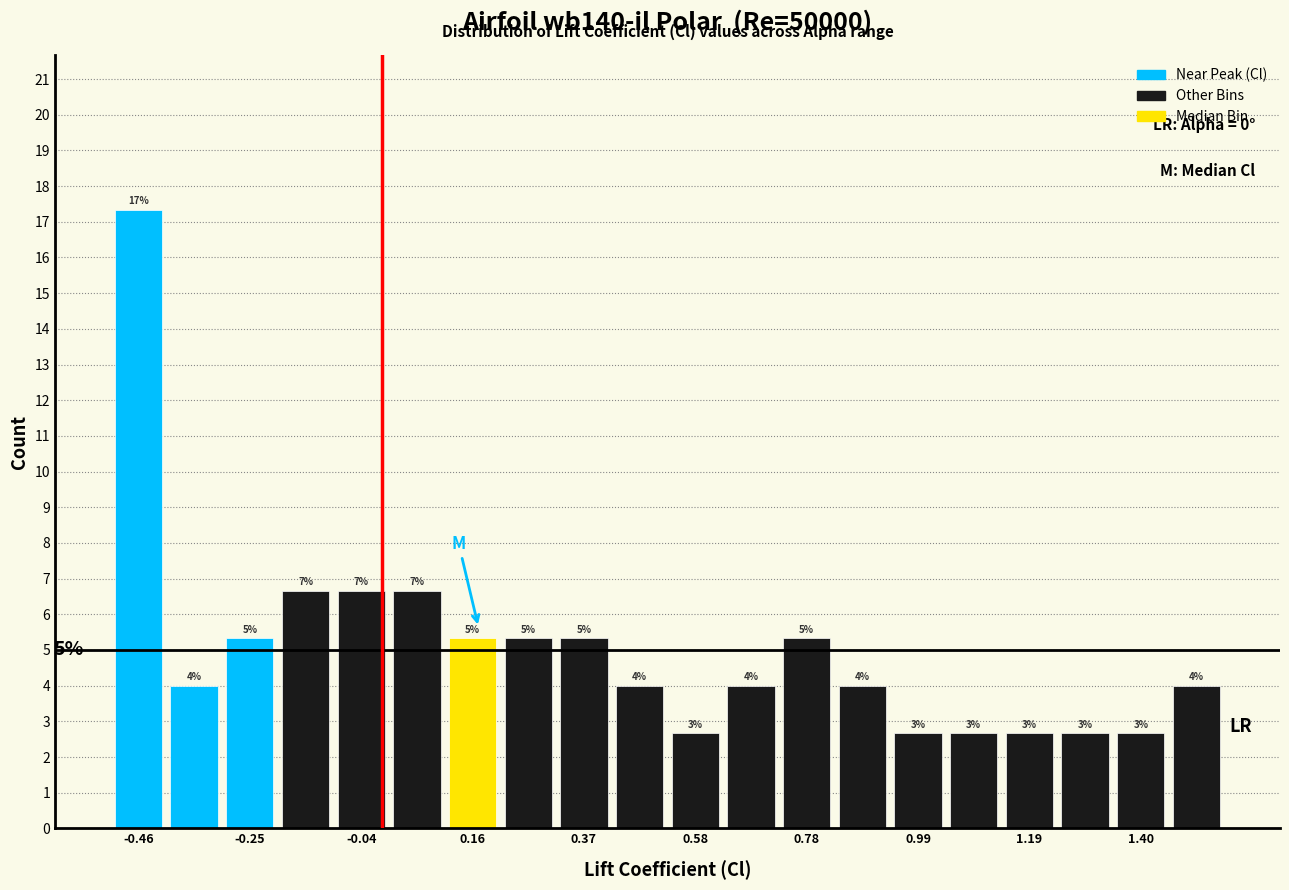

Around what value on the x-axis is the tallest bar? Give the approximate position of its centre, as read against the axis.

-0.45